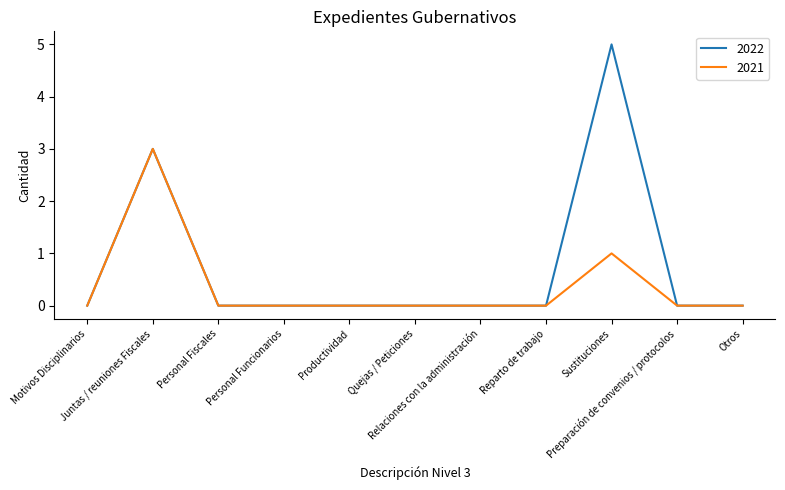

List the series in order of their overall mean, highest first.

2022, 2021